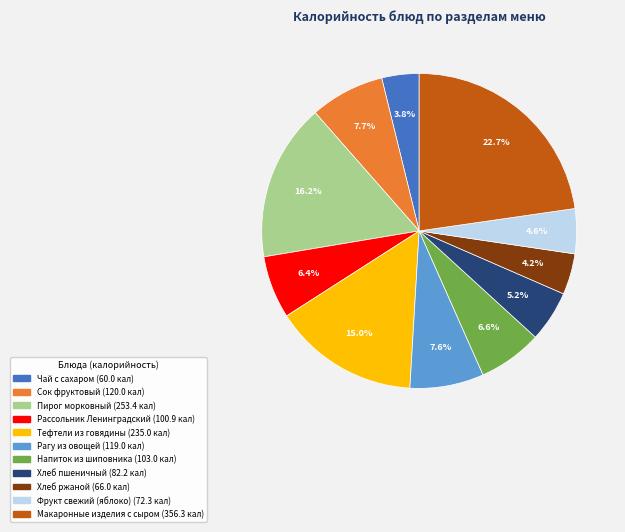

Count the number of slices in the pie.

11